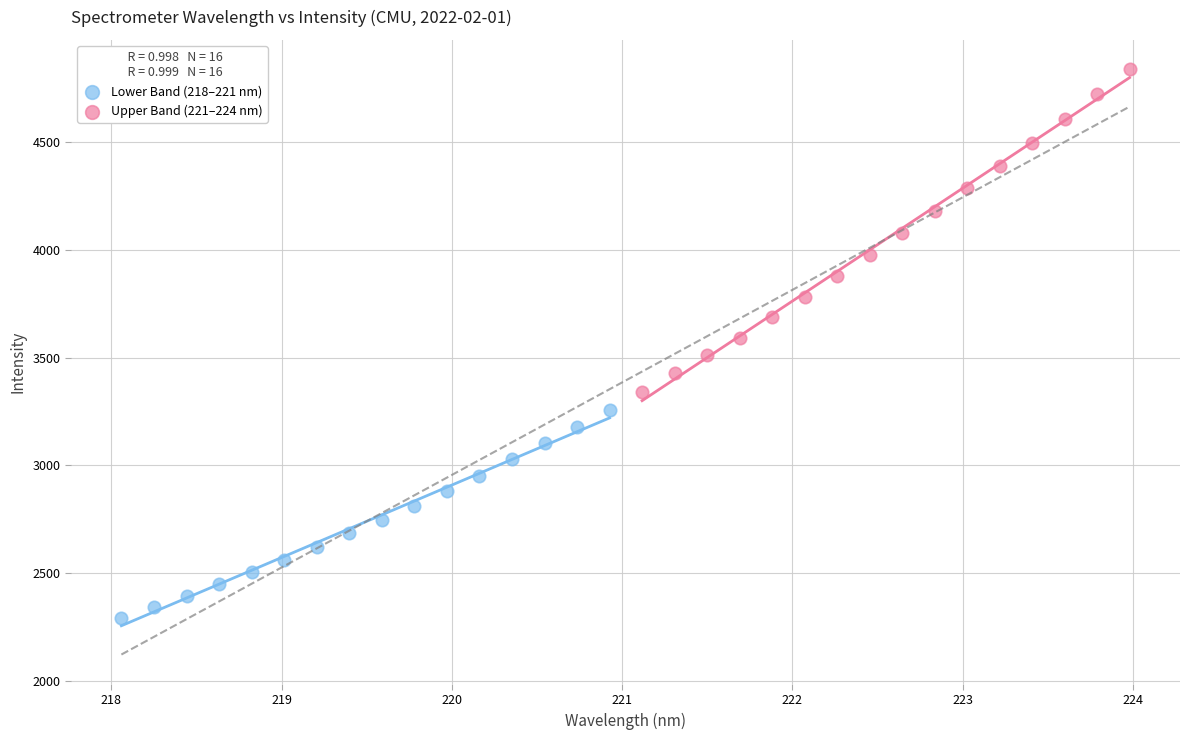

Which series reaches the maximum Y coordinate?

Upper Band (221–224 nm)